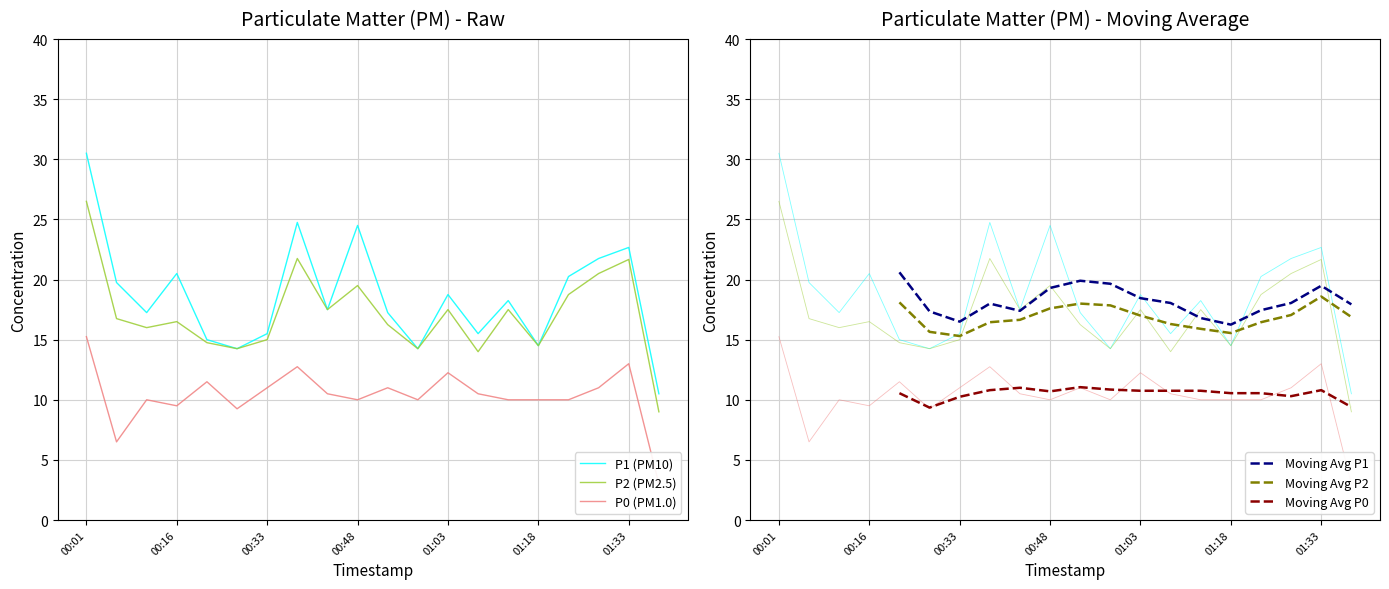

What is the sum of the Moving Avg P2 values at 01:03 and 7?

34.5